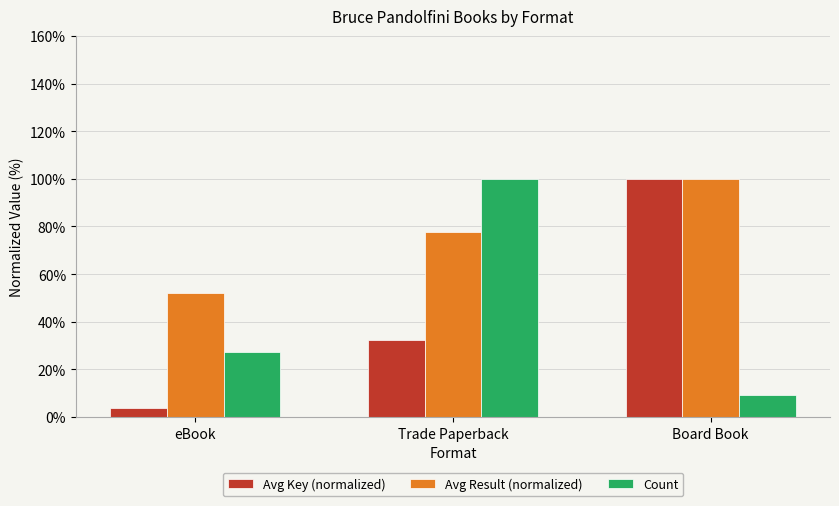

Where is Count nearest to the value 54?

eBook